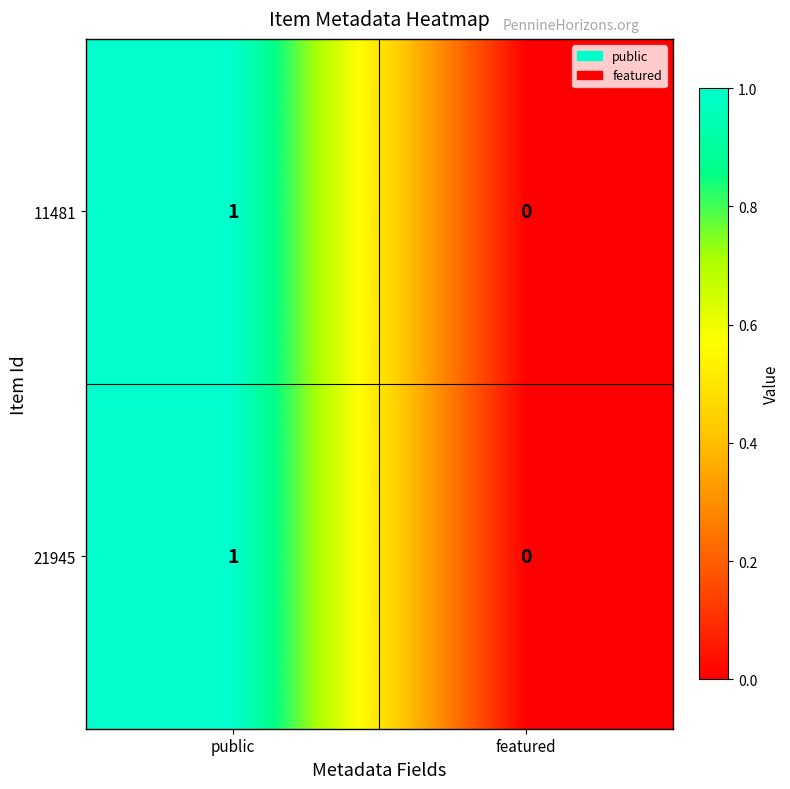

Reading left to right, what are all the values shown in this chart?

11481: 1	0
21945: 1	0